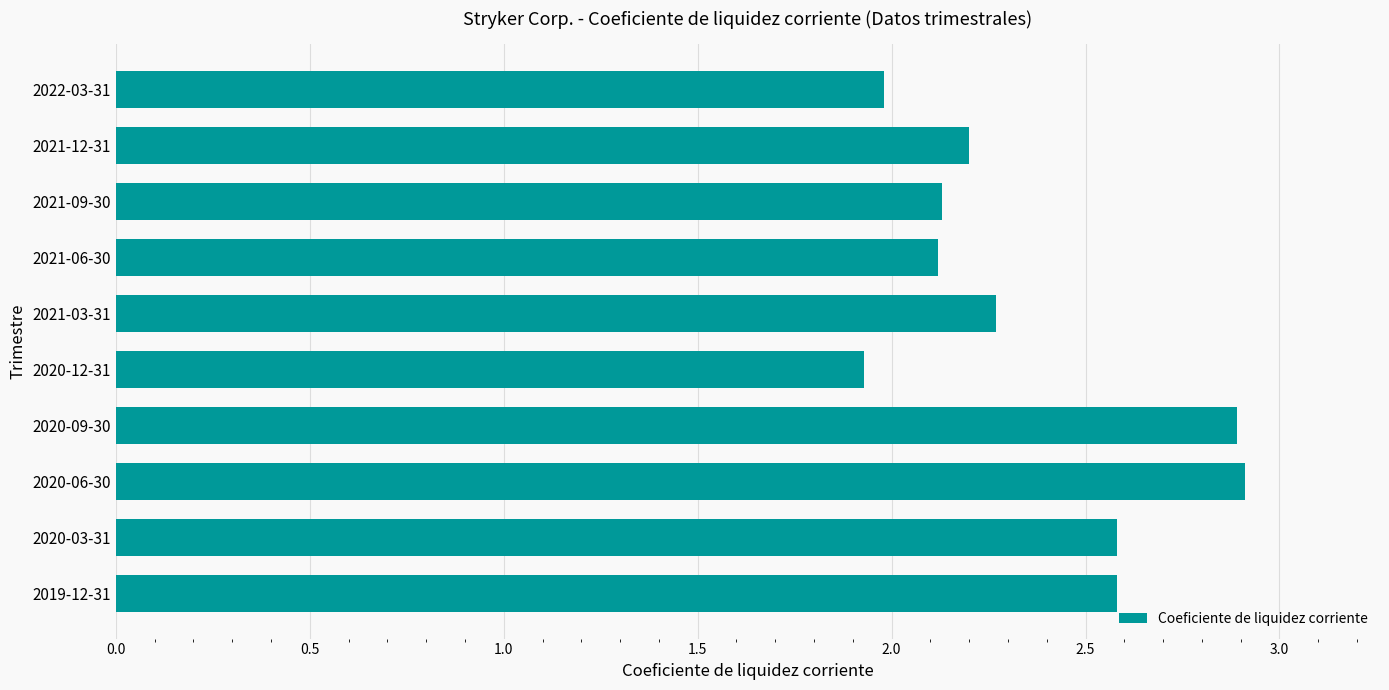

Between 2020-06-30 and 2021-03-31, which is larger?

2020-06-30